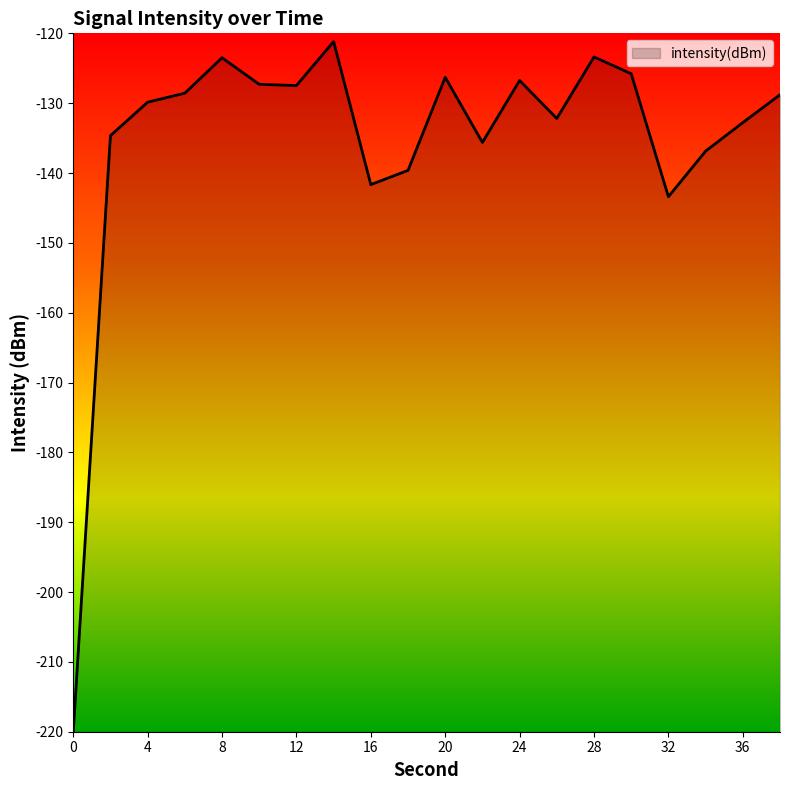

What is the minimum value shown in the chart?

-220.1